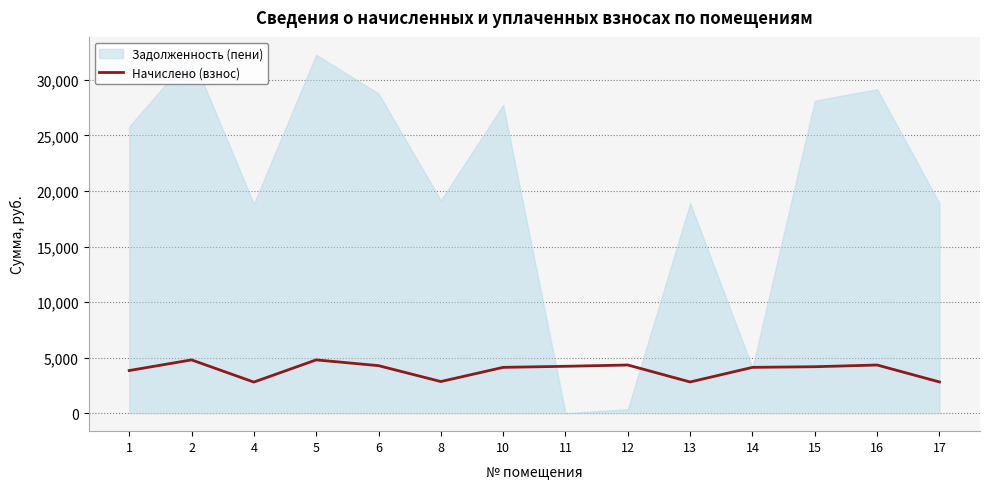

True or false: the data has more than 2 interior local peaks.

True